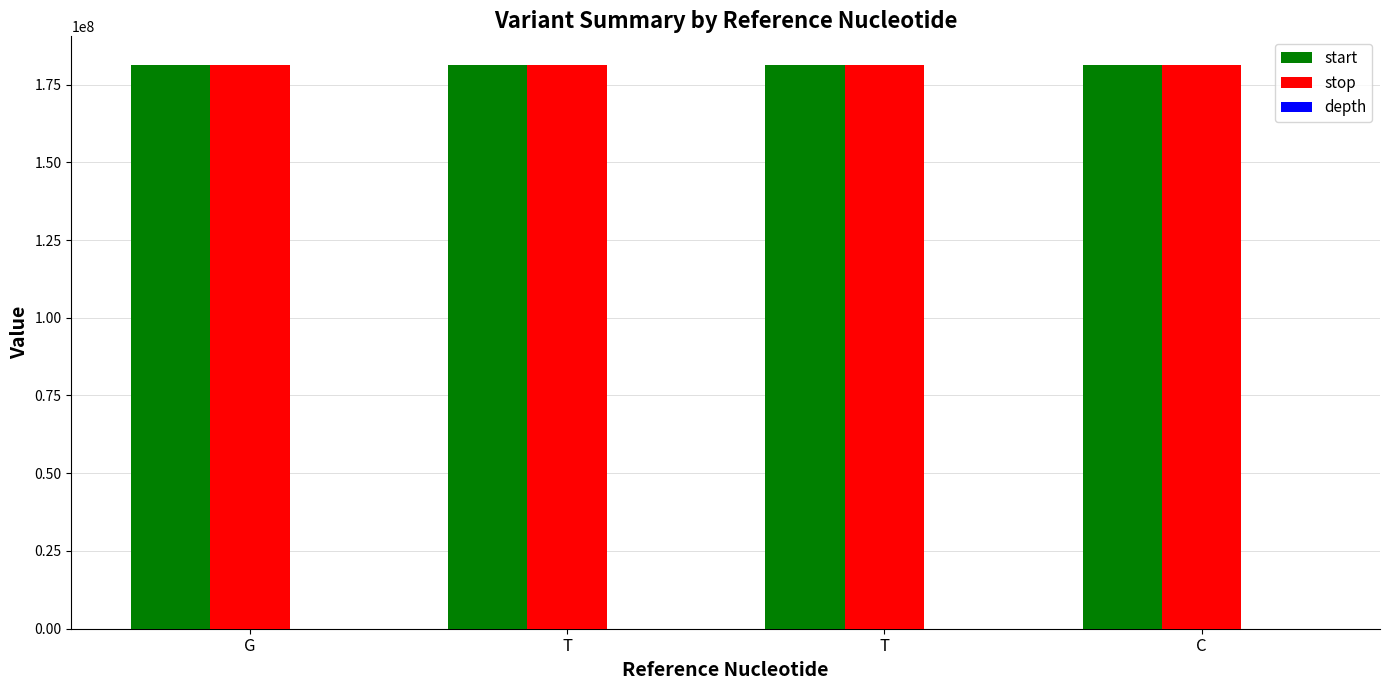

Does the chart contain stacked bars?

No